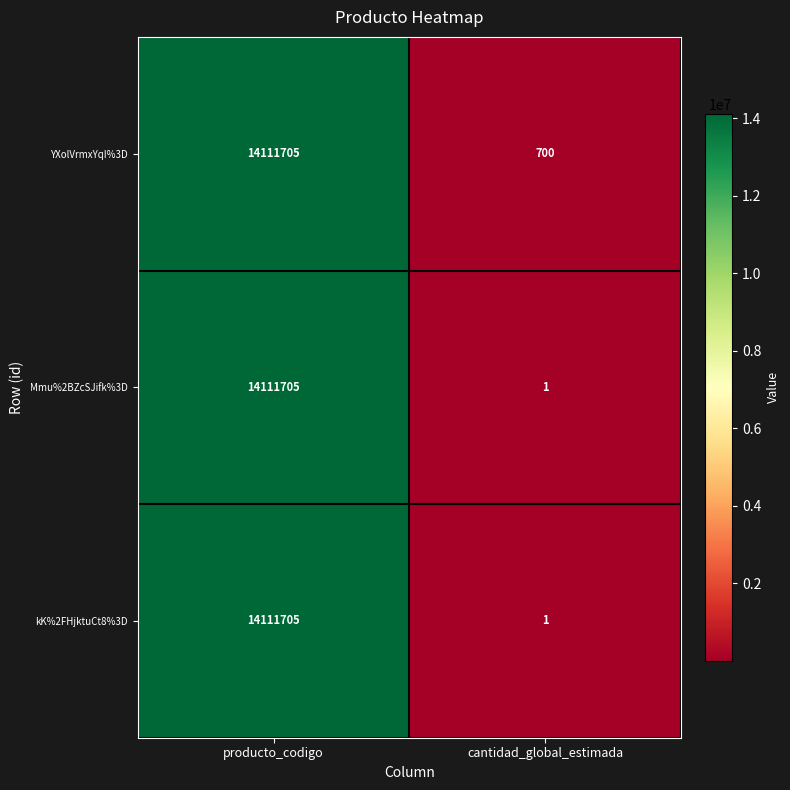

What is the difference between the highest and lowest values at cantidad_global_estimada?

699